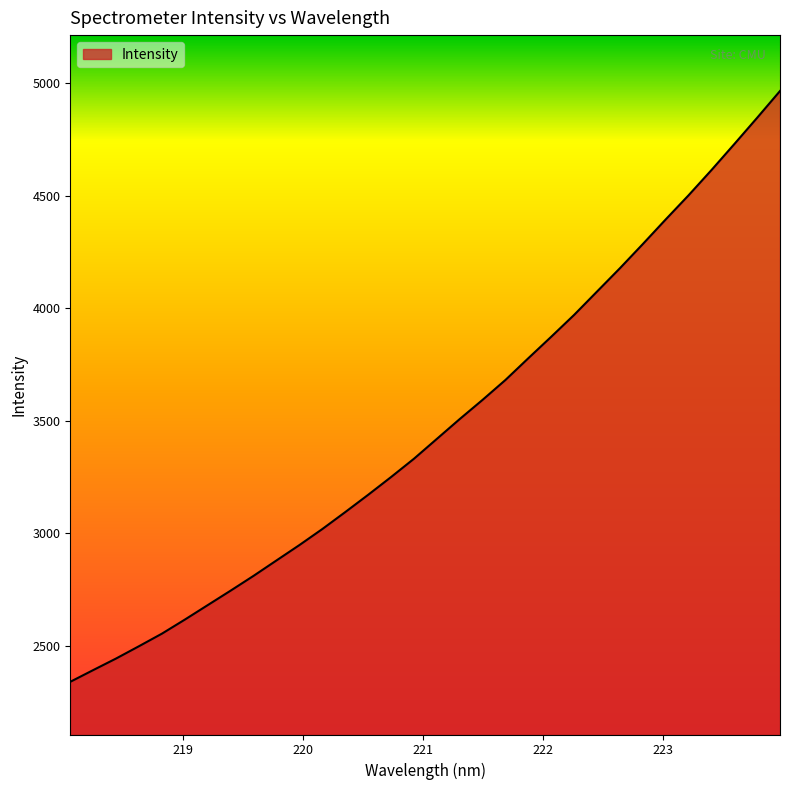

What is the difference between the maximum and minimum values?

2624.1